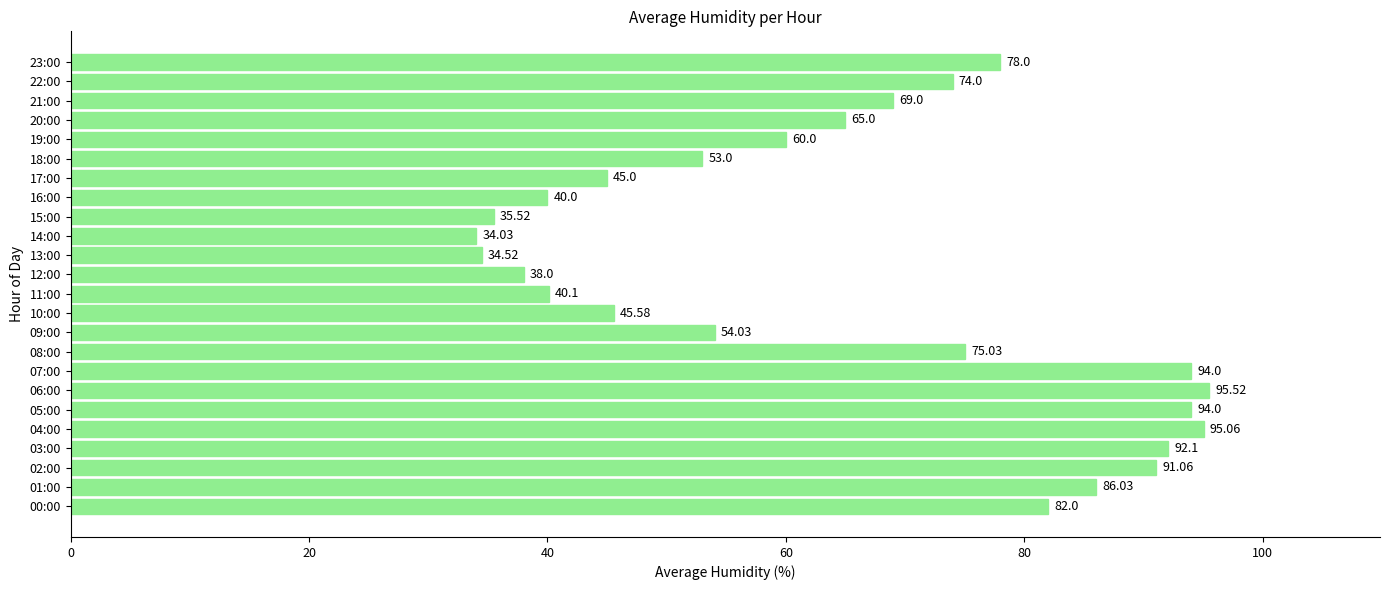

What is the sum of all values?

1570.6